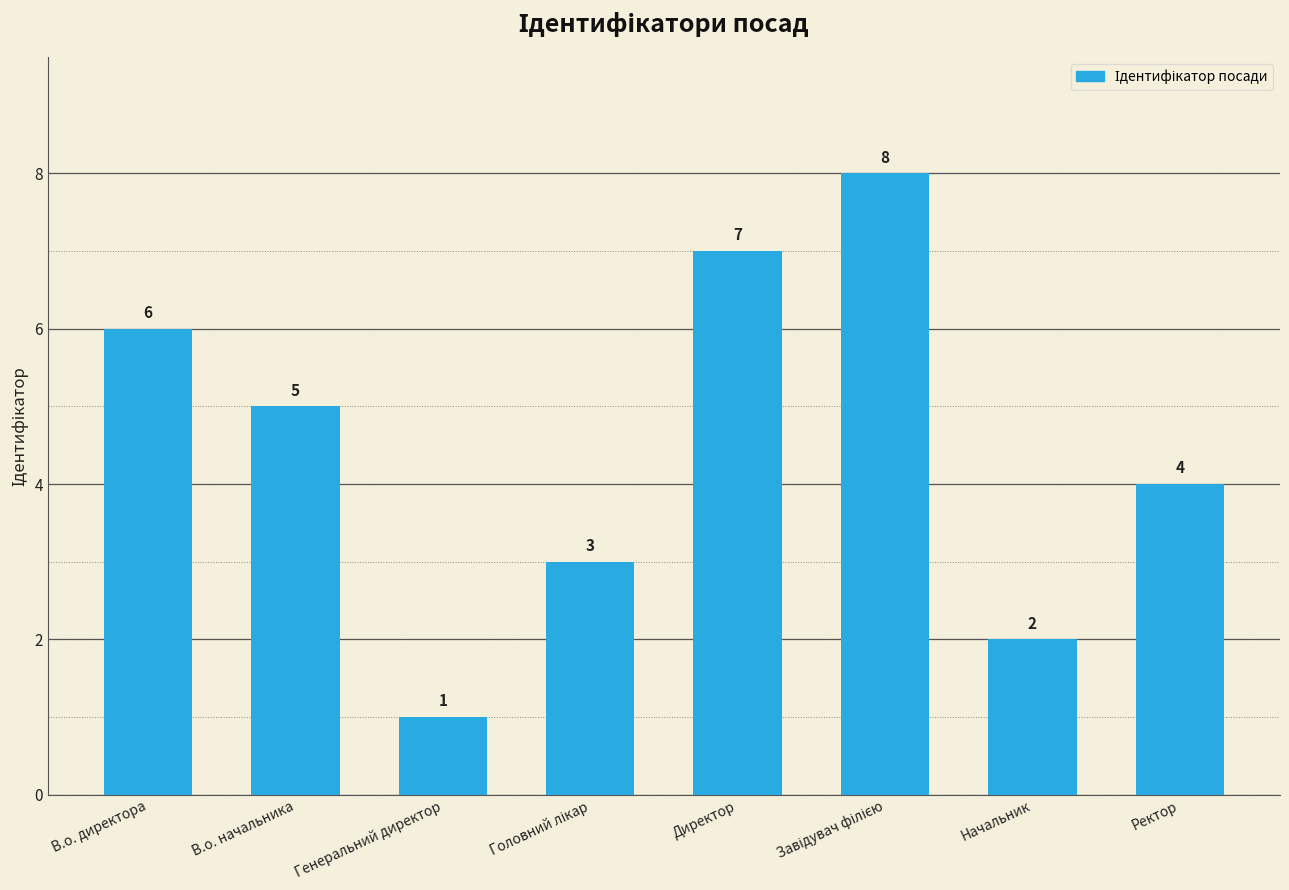

Is it true that the value at Ректор is 3?

False